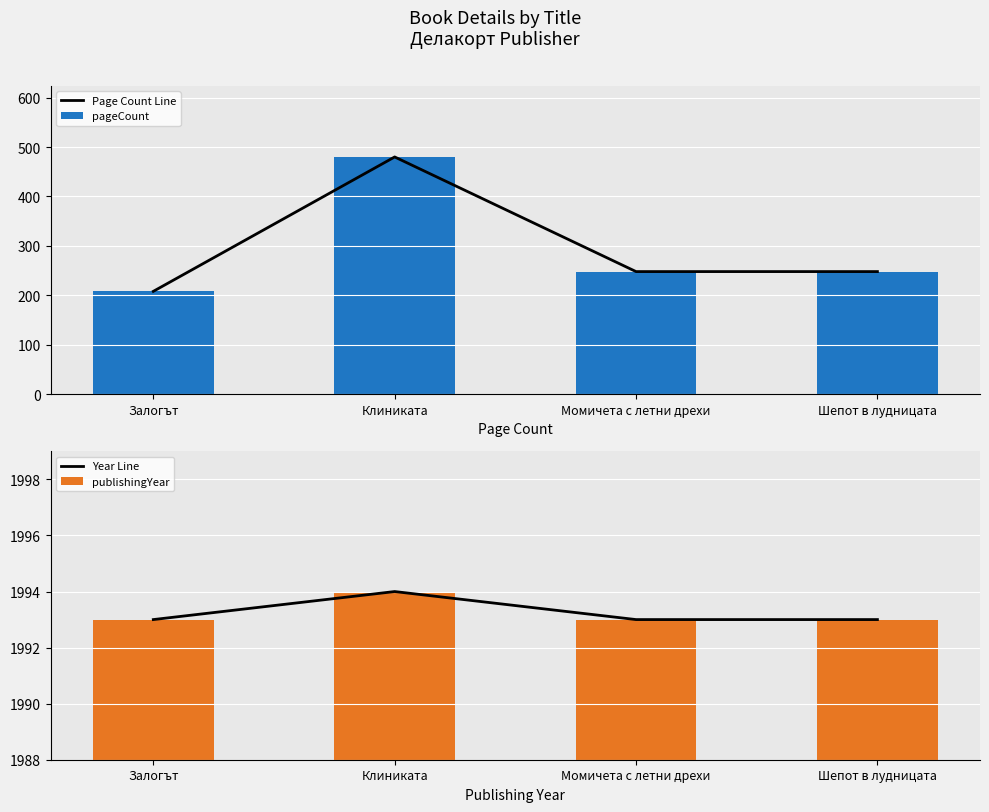

What are all the series names shown in the legend?

Page Count Line, pageCount, Year Line, publishingYear